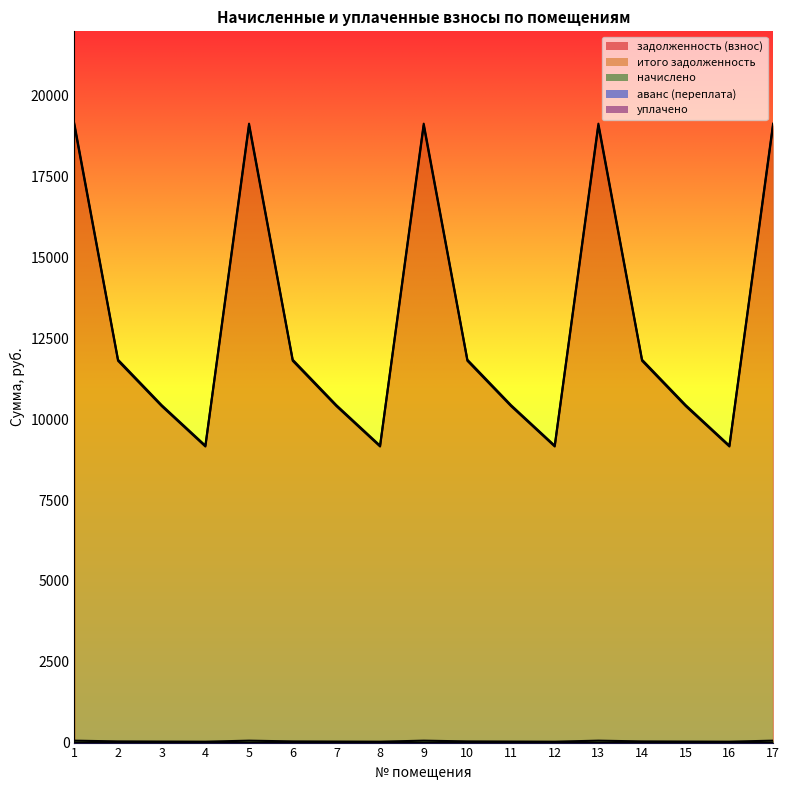

List the series in order of their peak value, highest first.

задолженность (взнос), итого задолженность, начислено